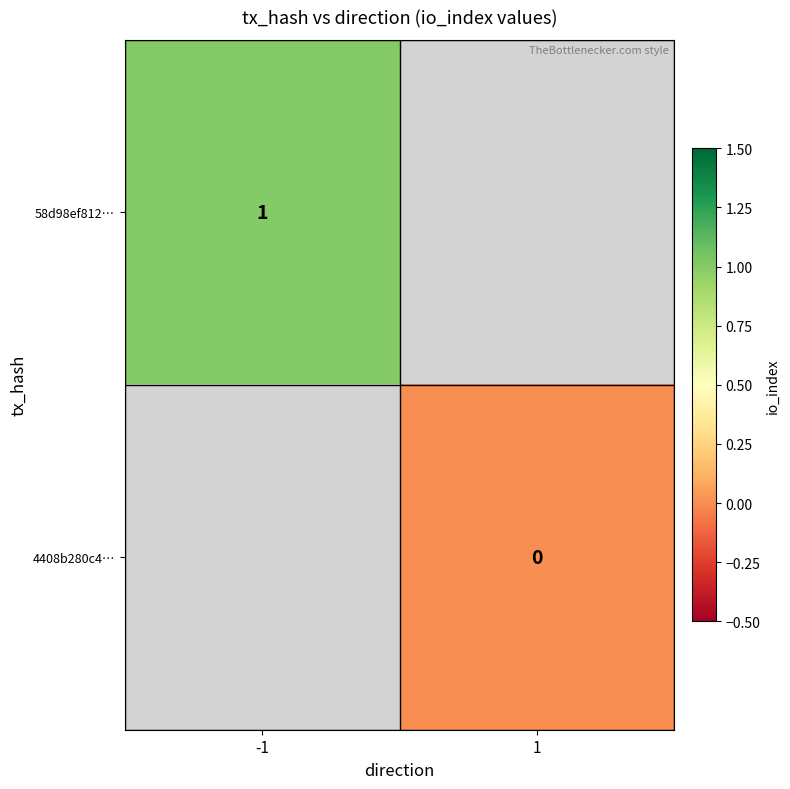

Which category has the highest value across all series?

-1